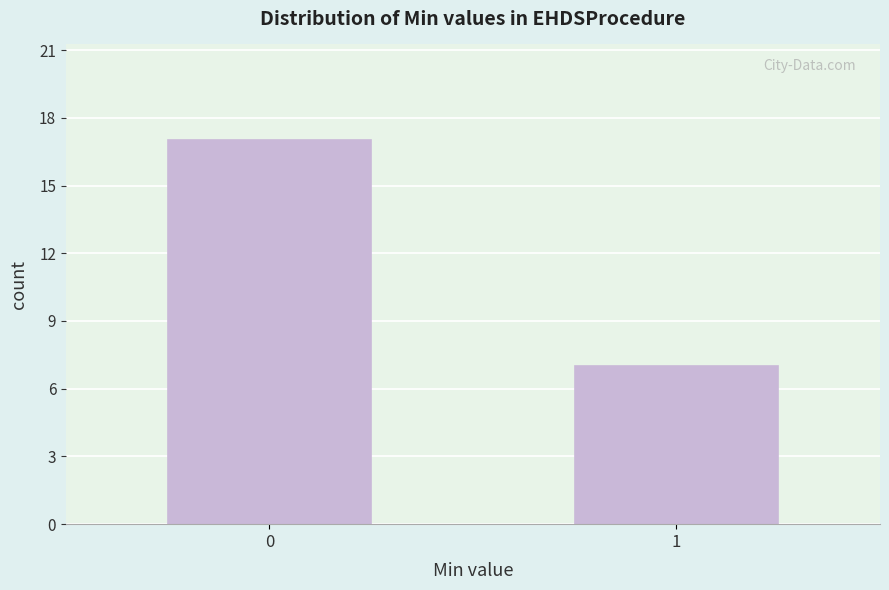

Reading left to right, extract all data points from this chart.

17	7